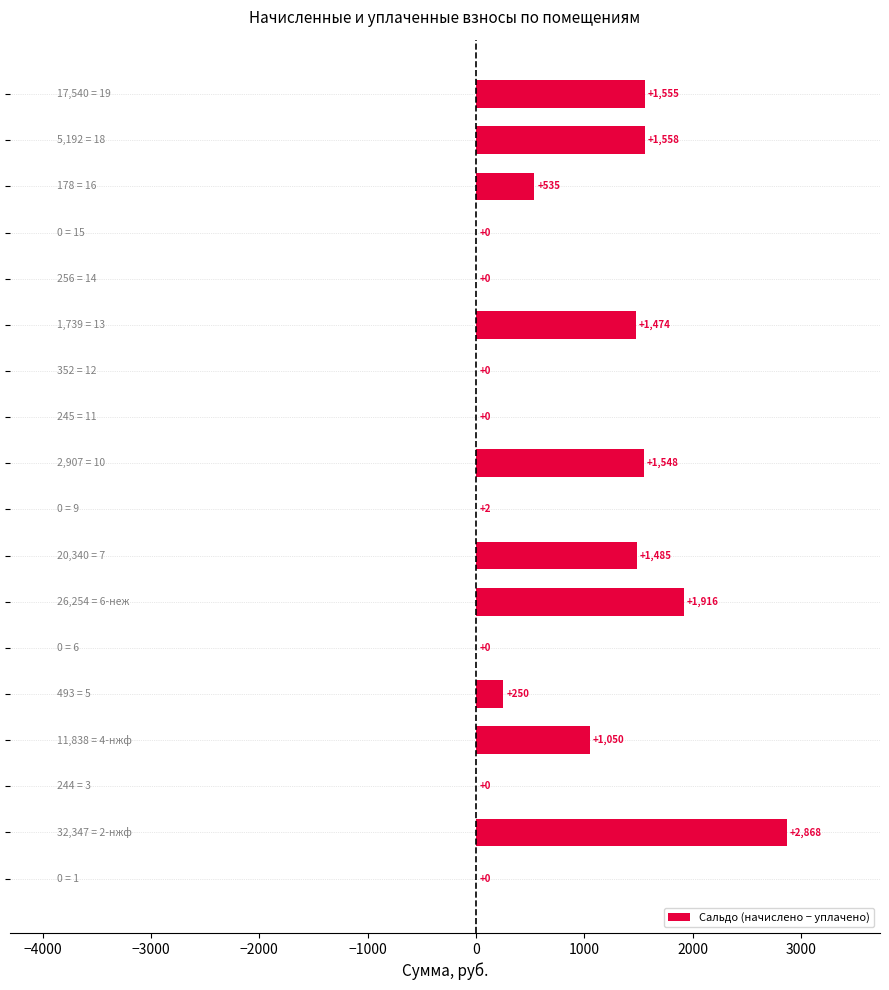

What is the maximum value shown in the chart?

2867.7